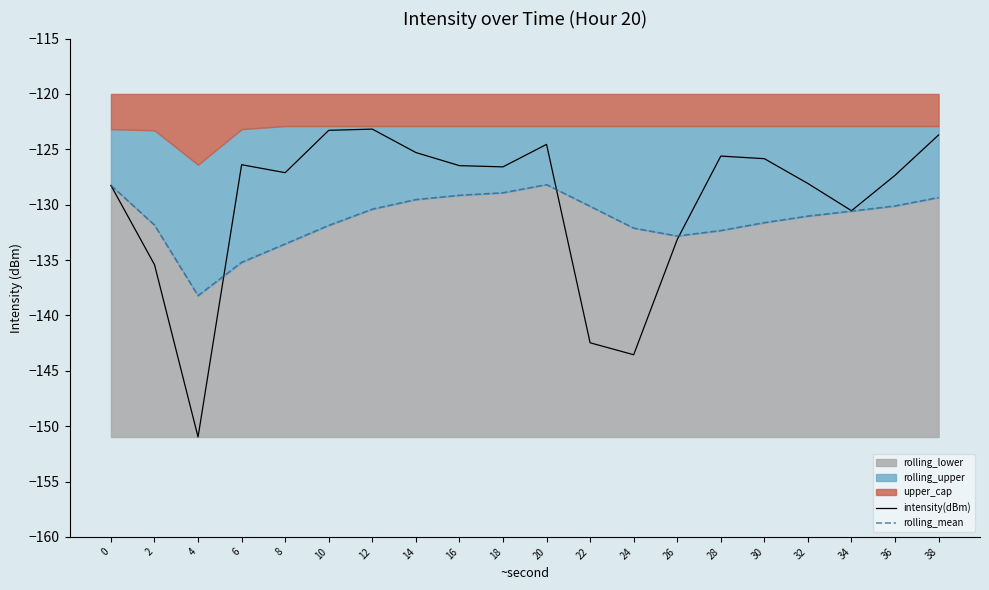

At how many categories does at least one series exceed -132?

17